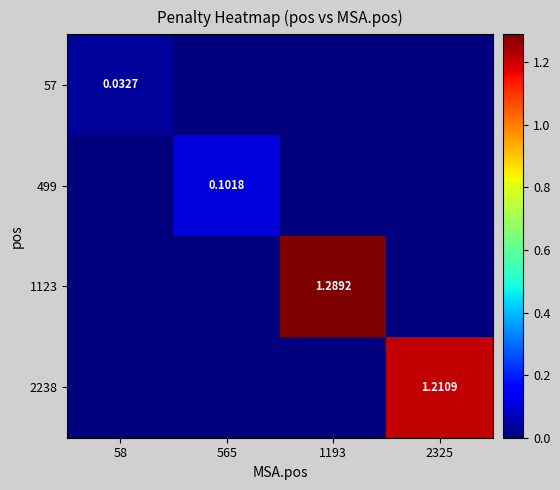

At 2325, list the series in order from largest to smallest.

2238, 57, 499, 1123